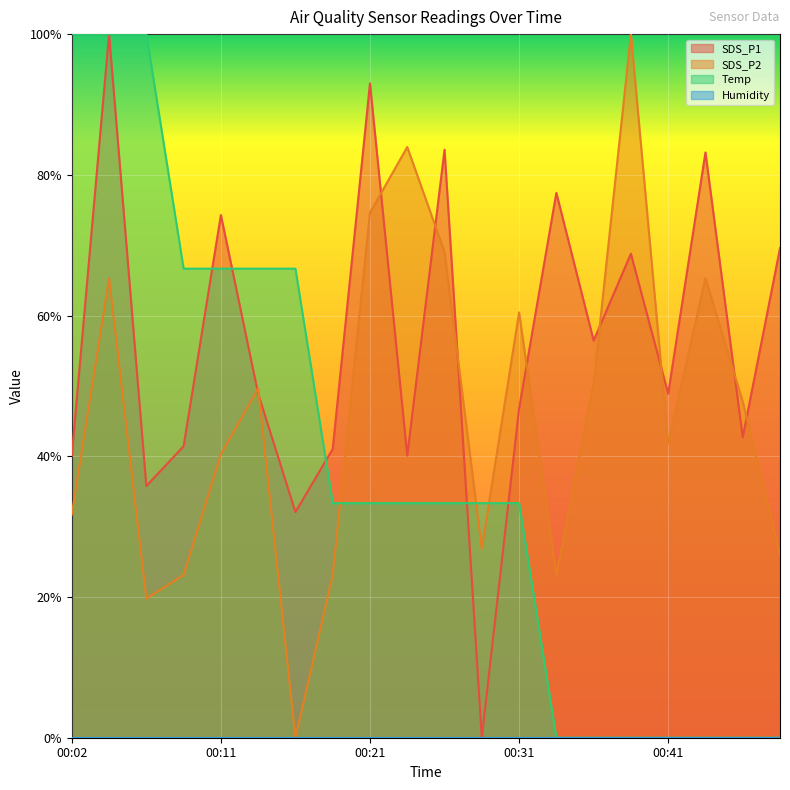

What is the value of the SDS_P2 point at the 16th from the left?

100.0